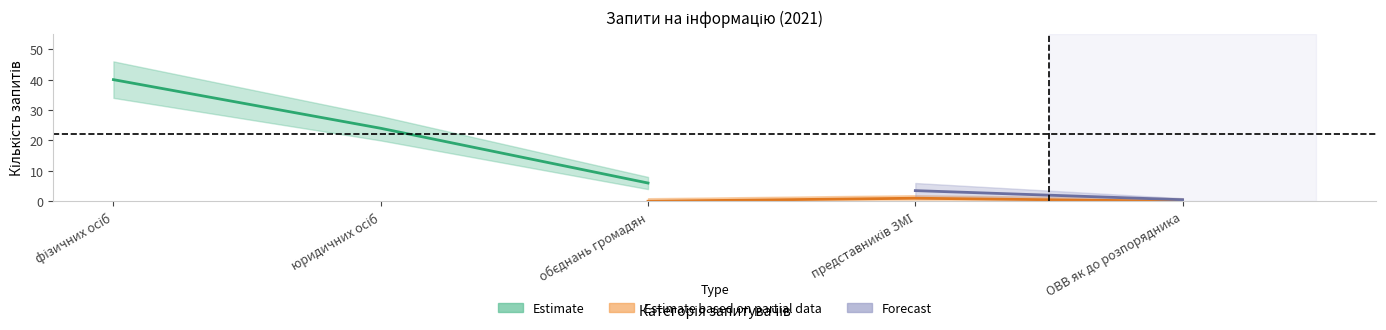

The За 2021 рік series shows 11 at представників ЗМІ. True or false?

False